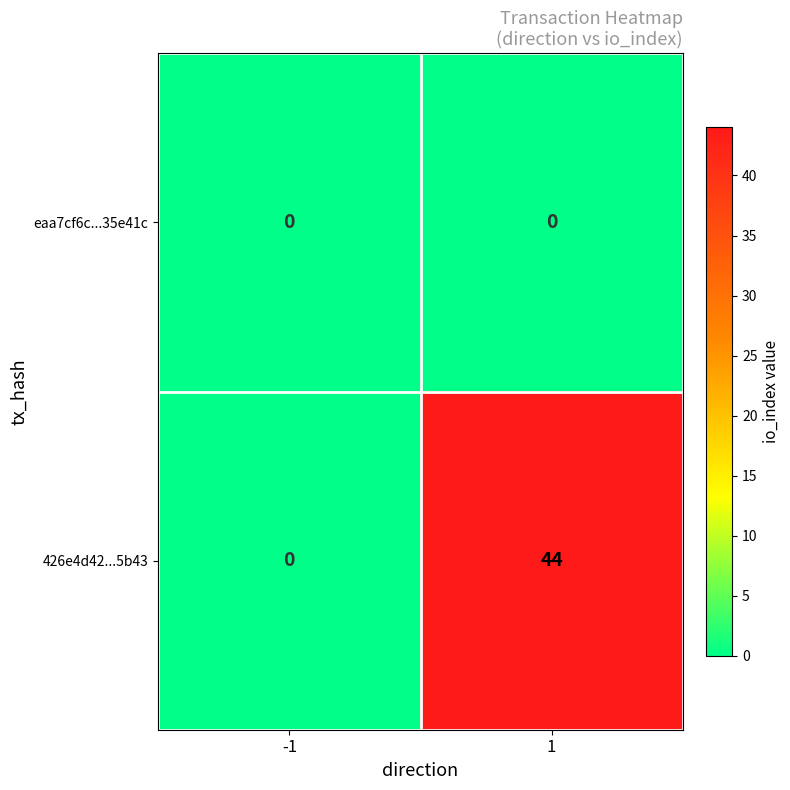

How many distinct data groups are displayed?

2